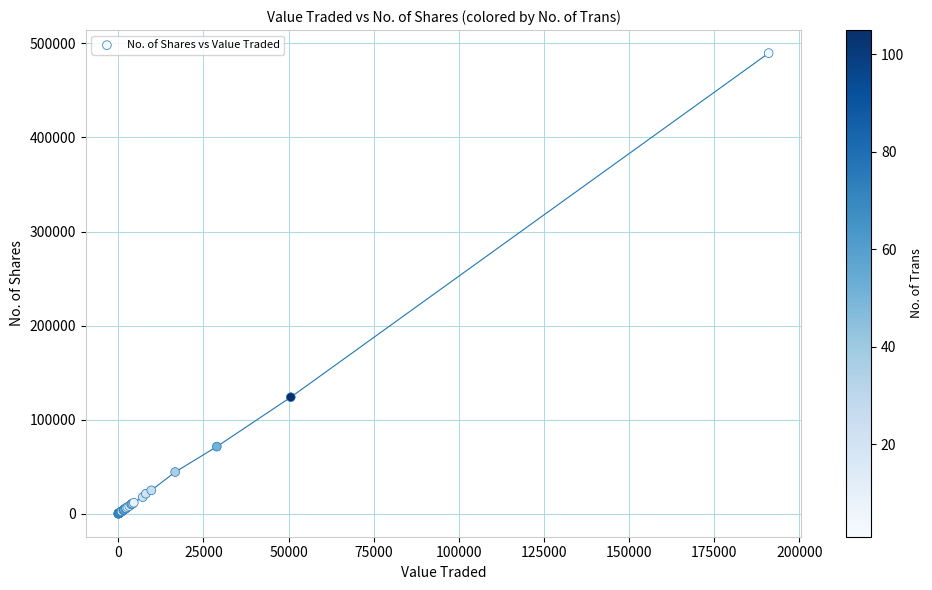

What Y value in the scatter plot is closest to 244852?

123910